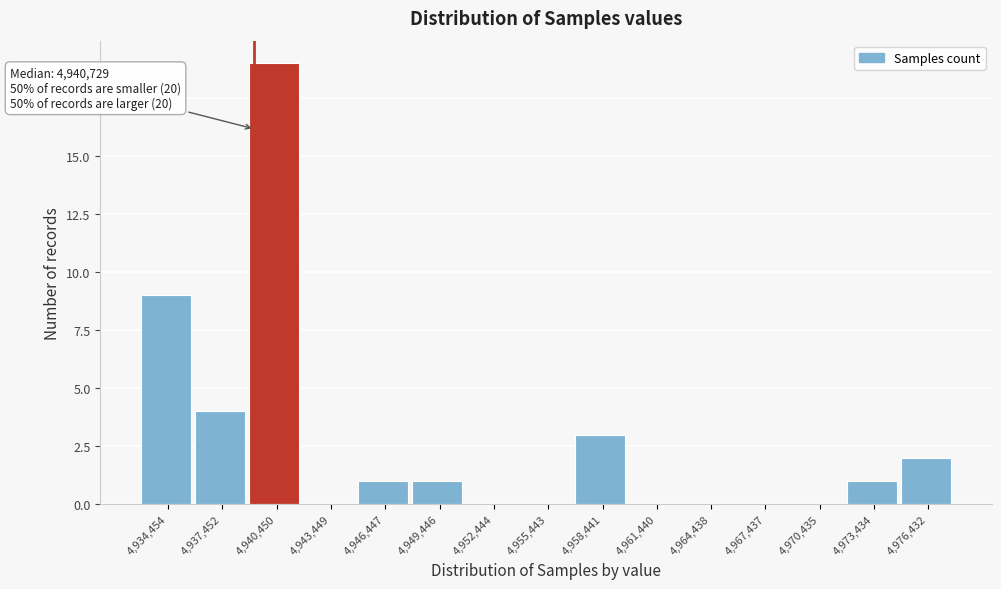

Reading left to right, list all the values displayed in this chart.

4,934,454=9	4,937,452=4	4,940,450=19	4,943,449=0	4,946,447=1	4,949,446=1	4,952,444=0	4,955,443=0	4,958,441=3	4,961,440=0	4,964,438=0	4,967,437=0	4,970,435=0	4,973,434=1	4,976,432=2